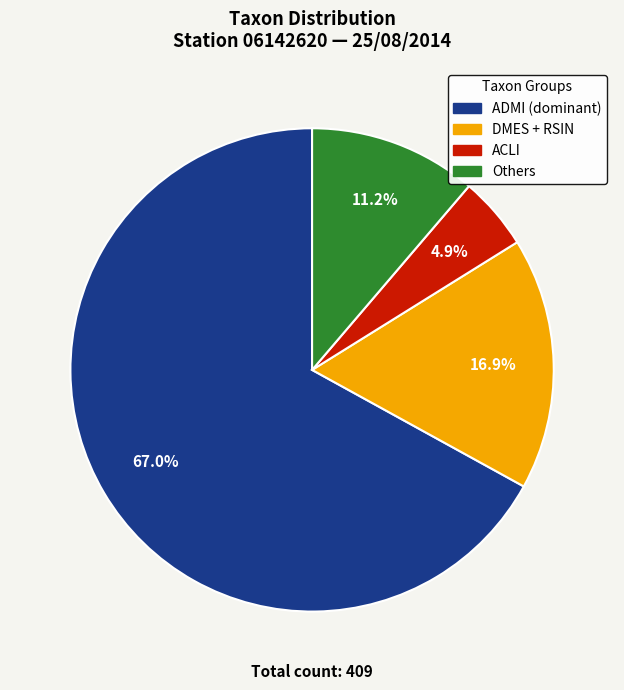

What percentage is NOT represented by Others?

88.8%